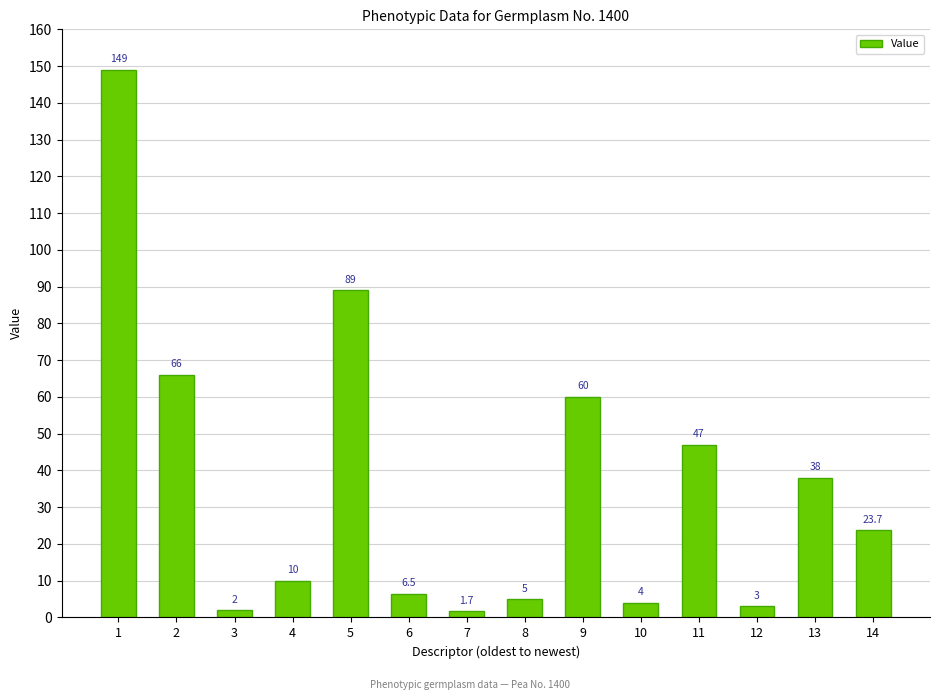

Rank the categories by value from lowest to highest.

7, 3, 12, 10, 8, 6, 4, 14, 13, 11, 9, 2, 5, 1